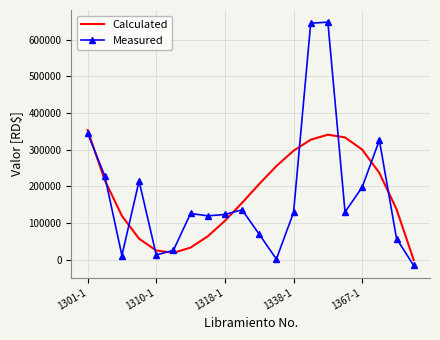

At how many categories does at least one series exceed 160933?

11